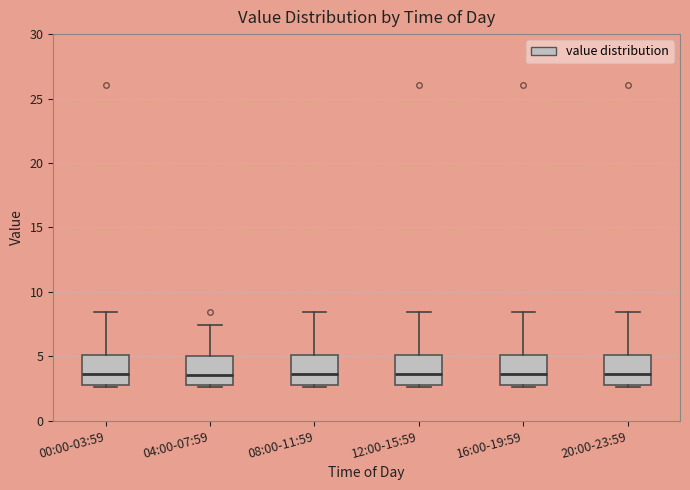

Reading left to right, transcribe this box plot: for each box, give where its median line is, the range the box spans, and where its two whiskers end, as read against the y-axis. The values are not printed on the chart, so give them approximately, as read against the axis.

00:00-03:59: median 3.5, box 3.0 to 5.0, whiskers 2.5 to 8.5
04:00-07:59: median 3.5, box 3.0 to 5.0, whiskers 2.5 to 7.5
08:00-11:59: median 3.5, box 3.0 to 5.0, whiskers 2.5 to 8.5
12:00-15:59: median 3.5, box 3.0 to 5.0, whiskers 2.5 to 8.5
16:00-19:59: median 3.5, box 3.0 to 5.0, whiskers 2.5 to 8.5
20:00-23:59: median 3.5, box 3.0 to 5.0, whiskers 2.5 to 8.5